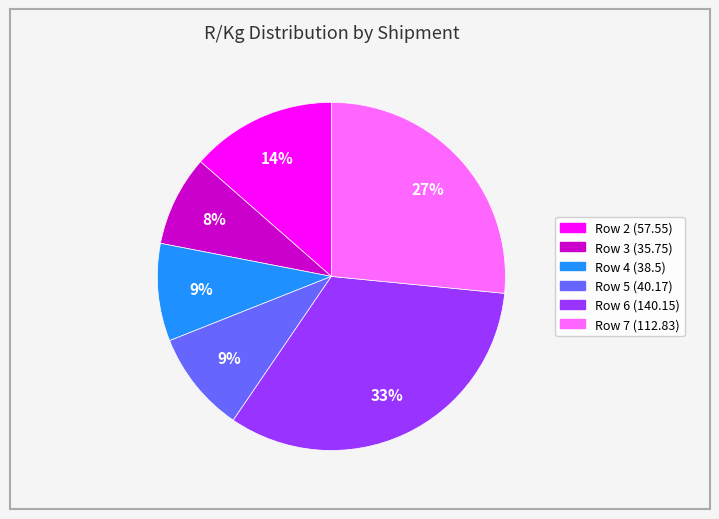

Which has a higher value, Row 3 or Row 7?

Row 7